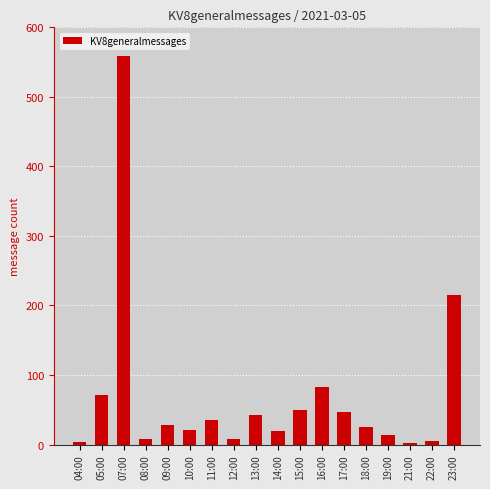

What is the label of the 18th bar from the left?

23:00